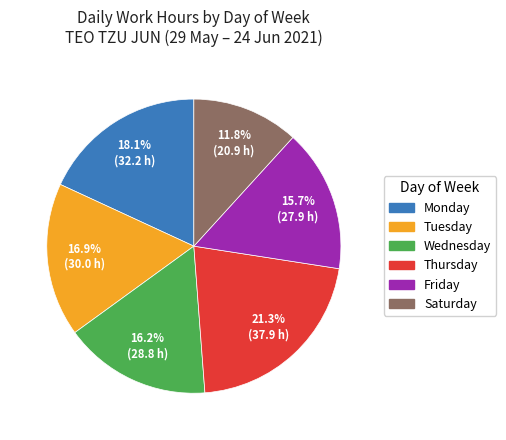

Does any single category account for the majority?

No